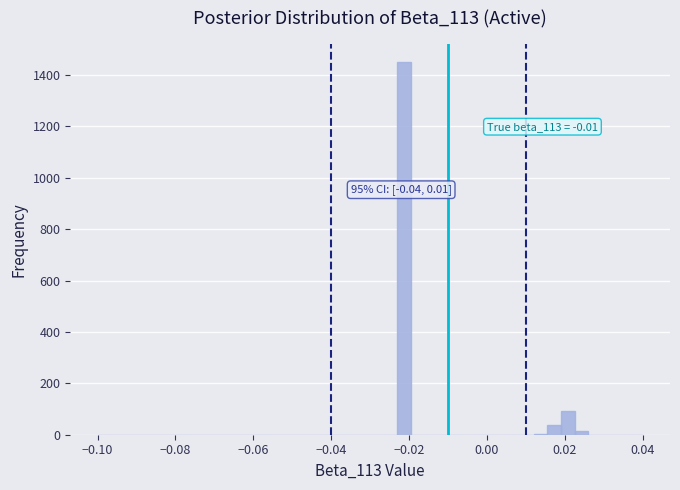

Read against the x-axis, roughly where is the centre of the tallest bar?

-0.022